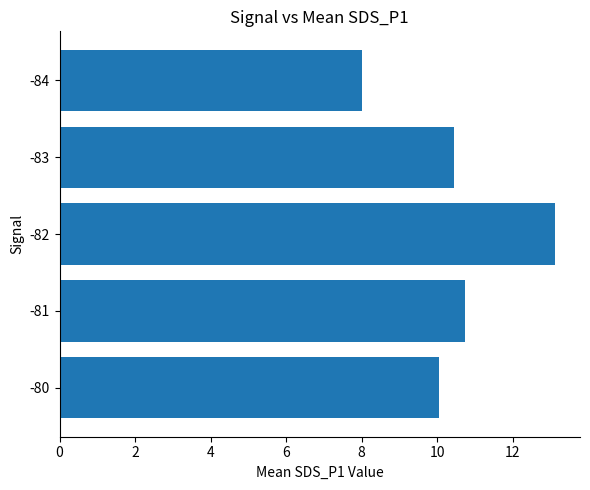

Does the chart contain any negative values?

No